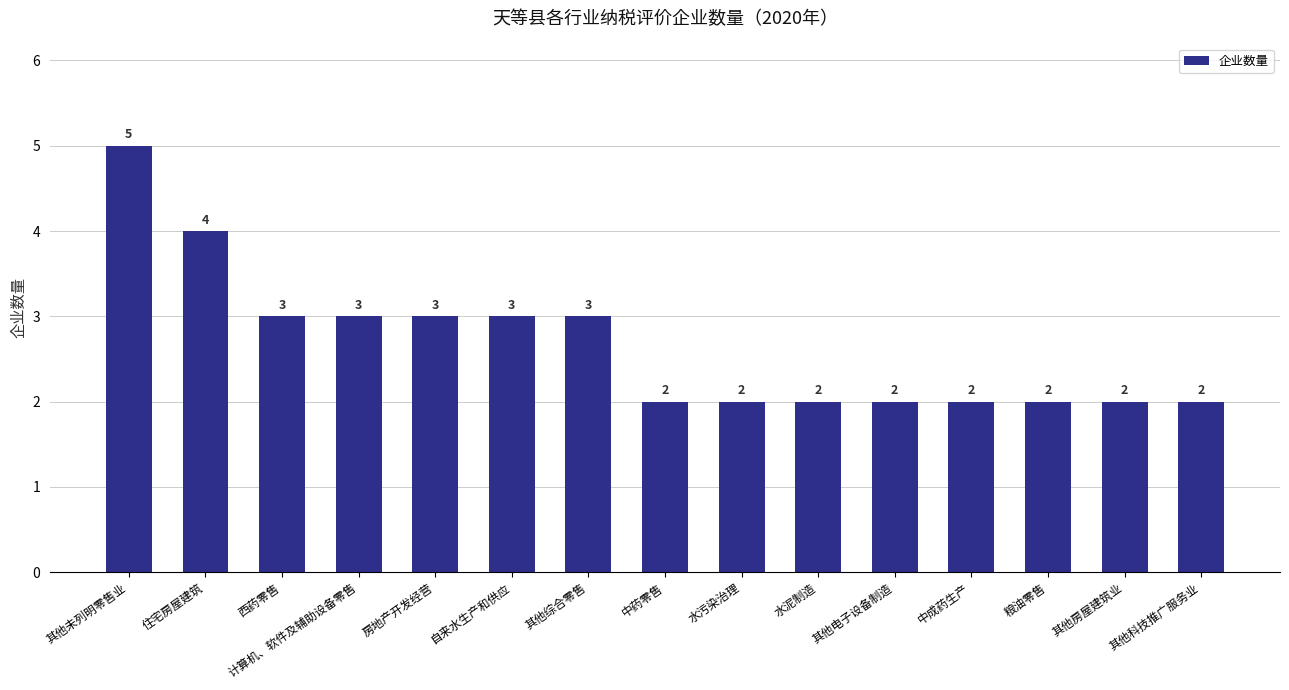

Approximately how many times larger is the value at 其他房屋建筑业 compared to 计算机、软件及辅助设备零售?

0.7